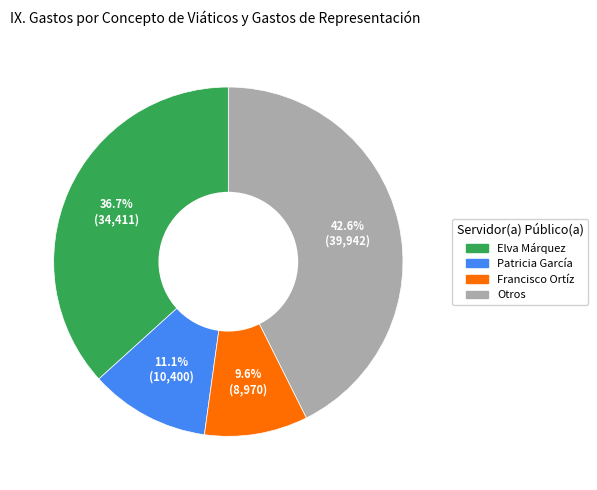

Is there a majority slice in this chart?

No